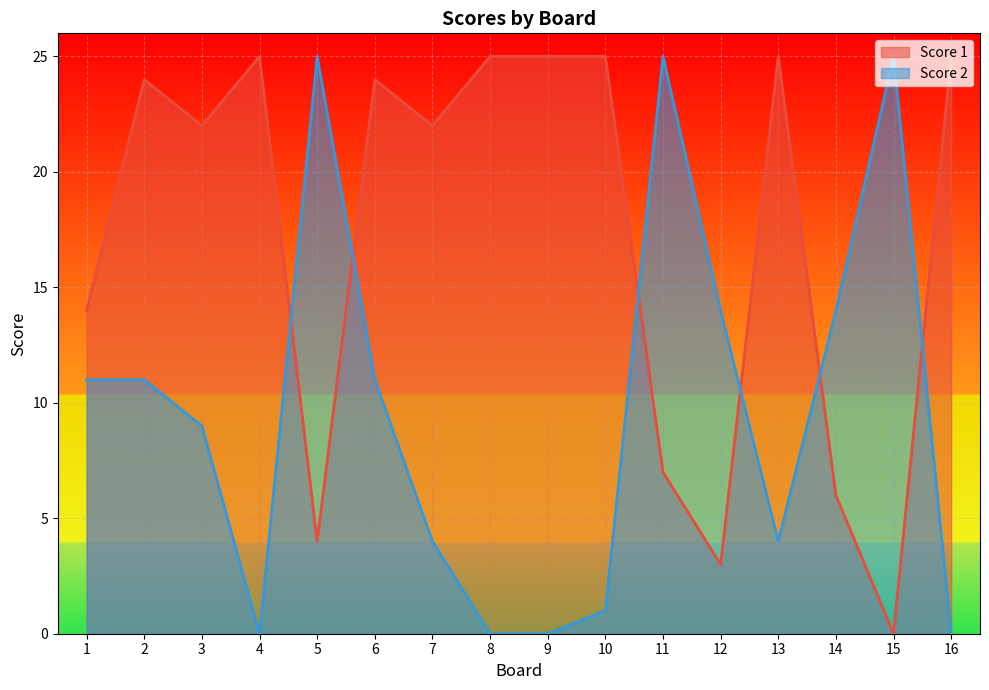

Is the value of Score 2 at 3 greater than the value of Score 1 at 12?

Yes